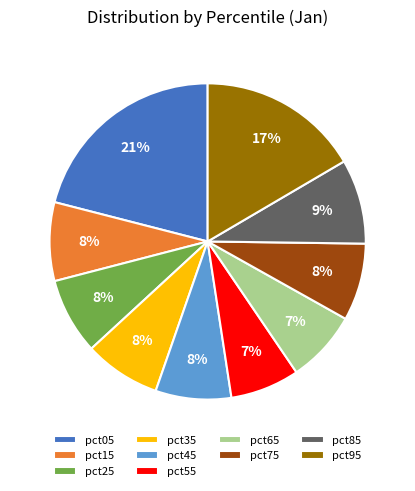

The pct05 slice represents 9% of the pie. True or false?

False